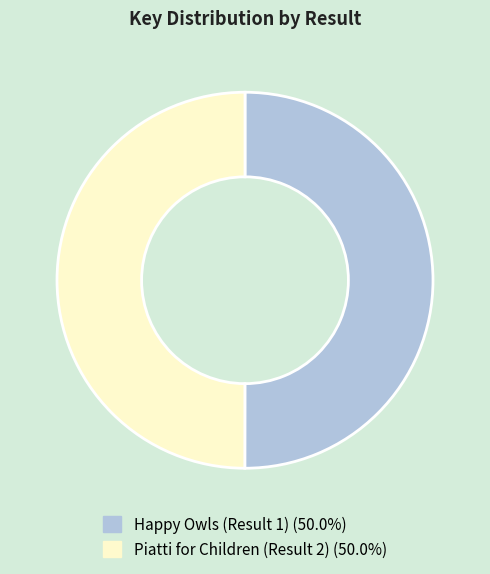

Do Piatti for Children (Result 2) (50.0%) and Happy Owls (Result 1) (50.0%) together represent more than half of the pie?

Yes